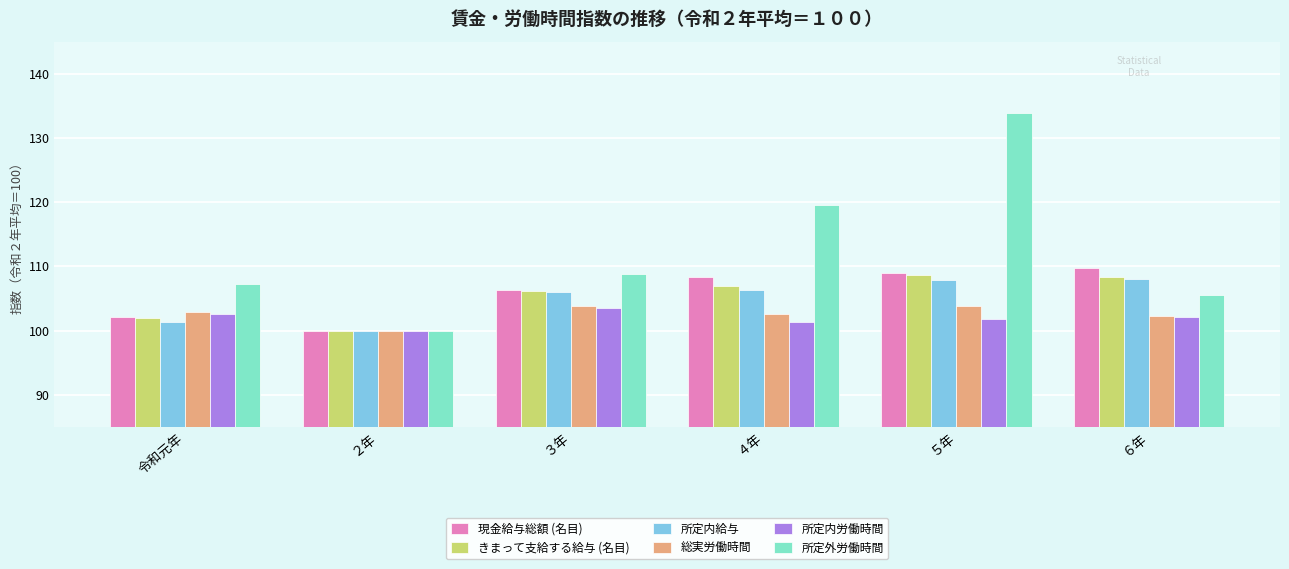

Is the value of 所定外労働時間 at ４年 greater than the value of 所定内給与 at ３年?

Yes